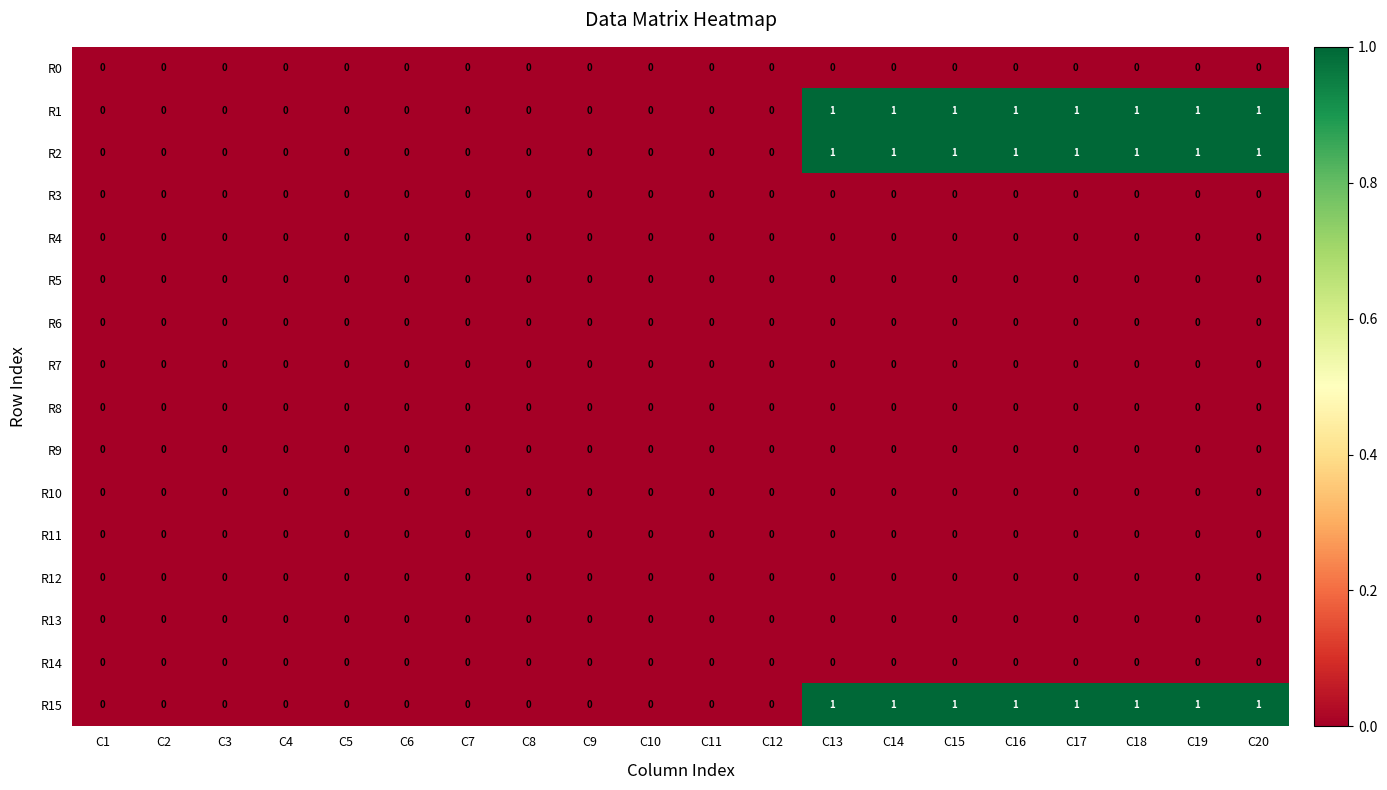

The R15 series shows 1 at C14. True or false?

True